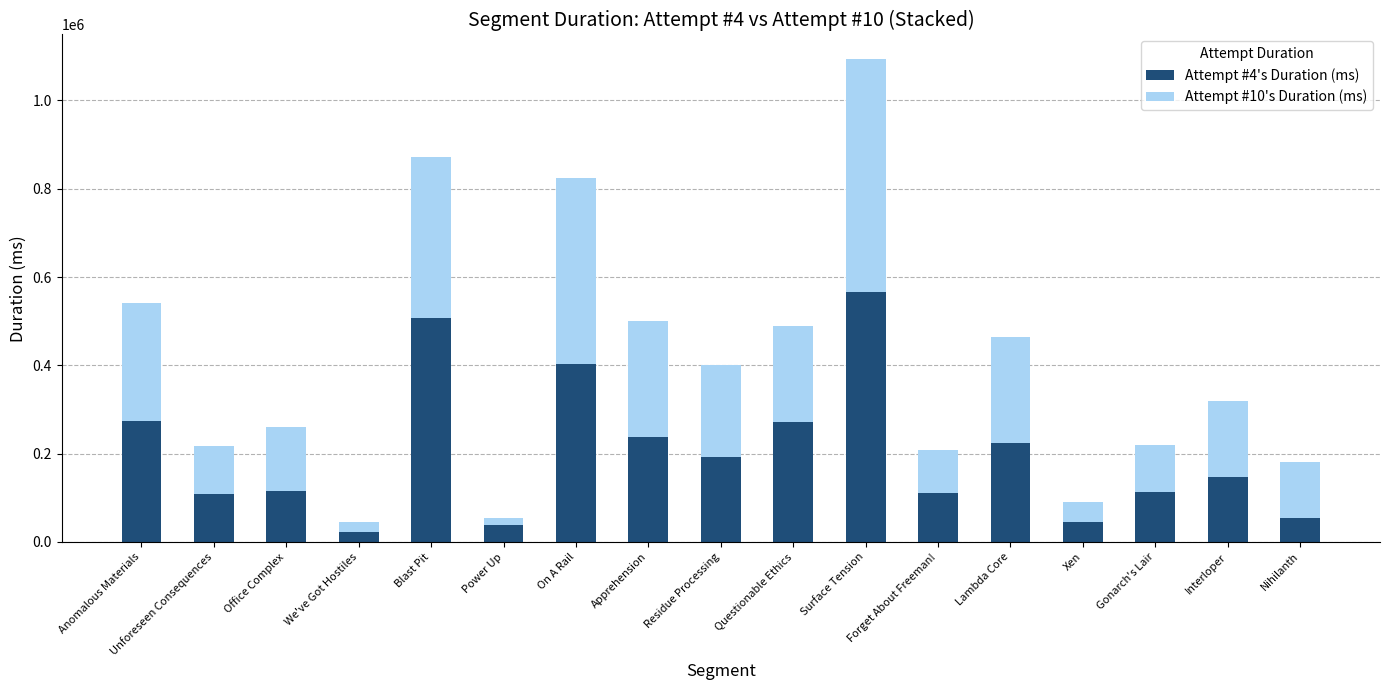

What is the difference between the second highest and second lowest values in the Attempt #4's Duration (ms) series?

469688